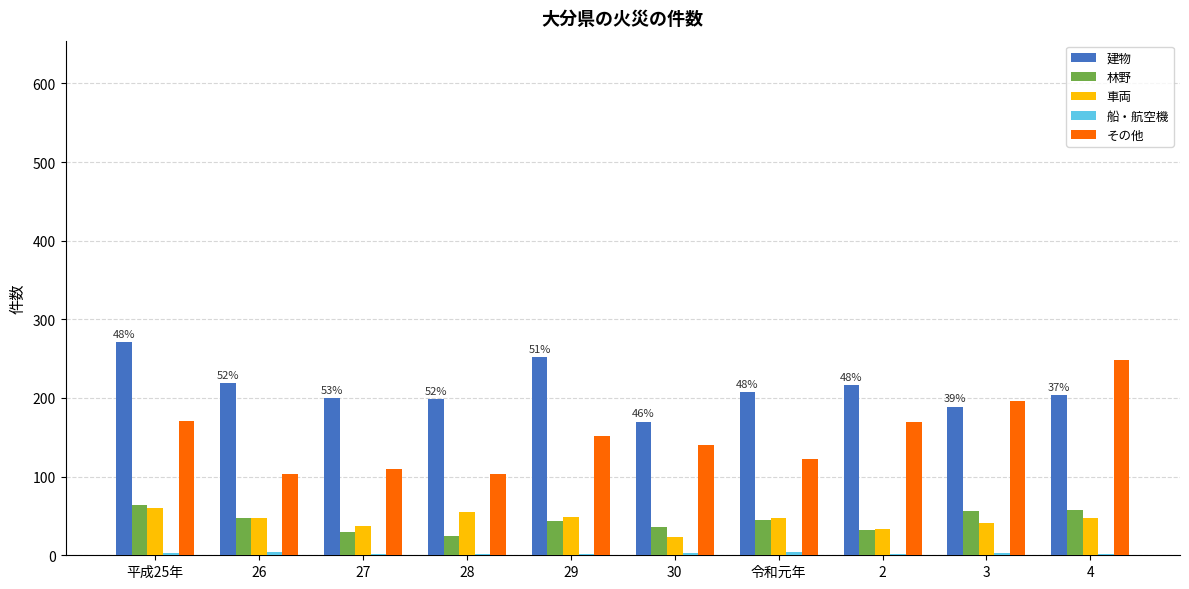

How many values in the その他 series are below 152?

5